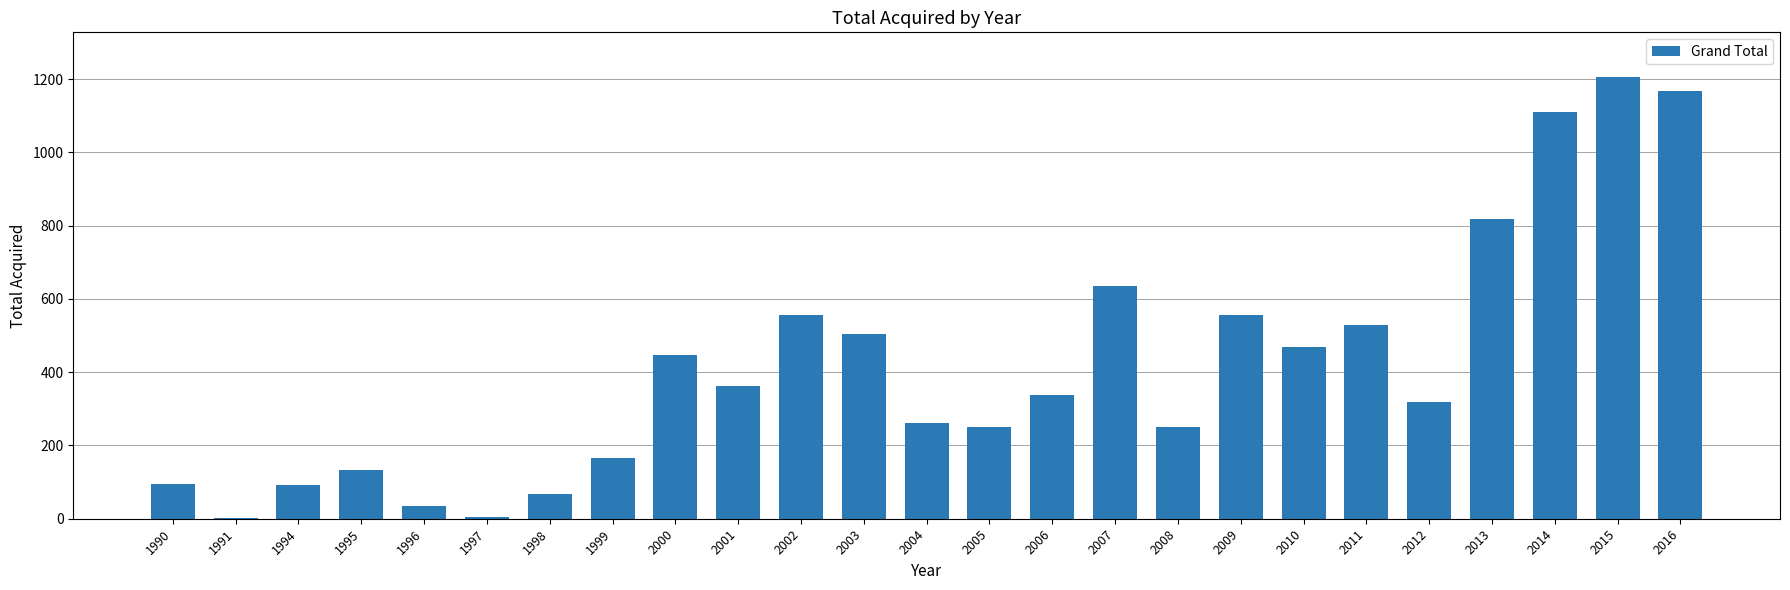

Approximately how many times larger is the value at 1999 compared to 1990?

1.7